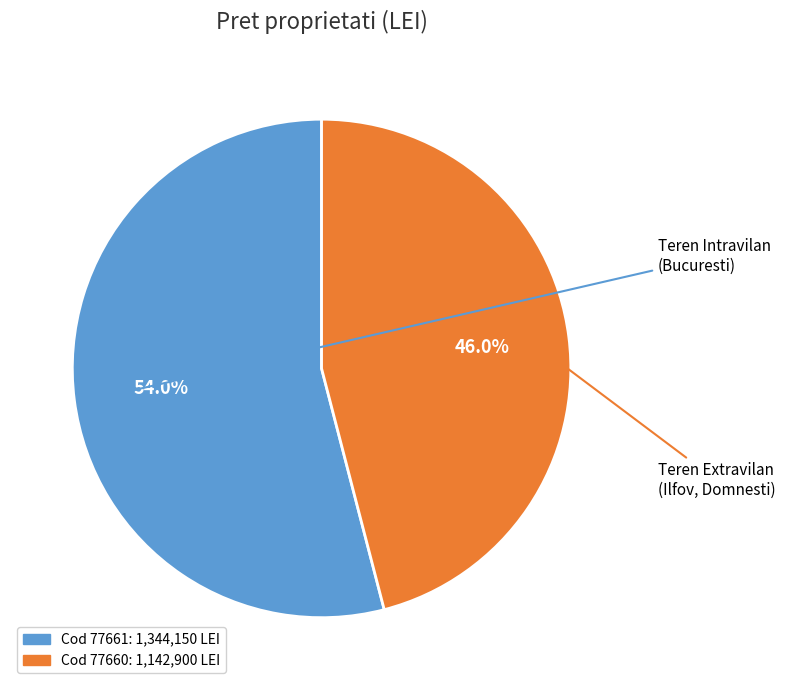

Is there a majority slice in this chart?

Yes